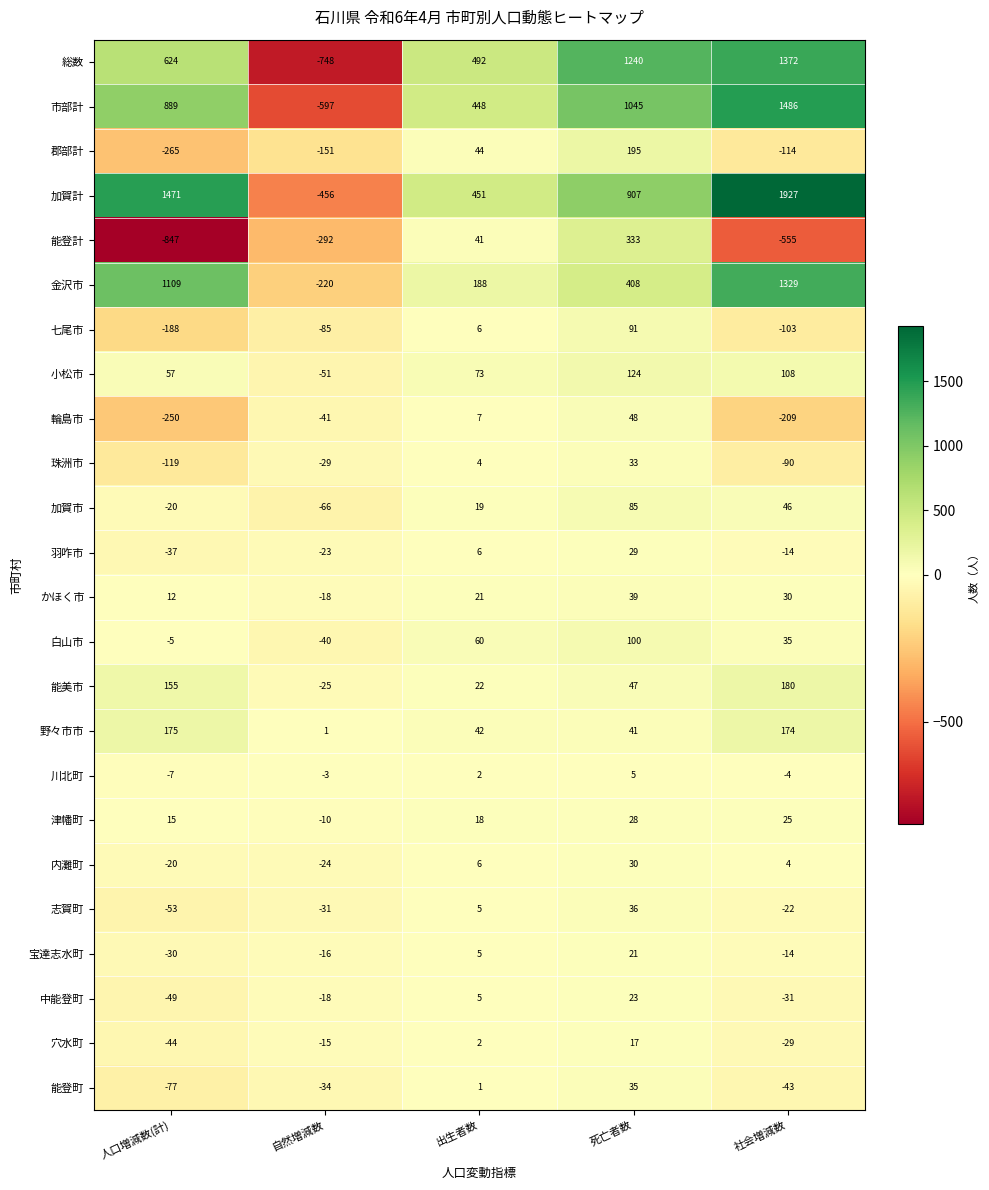

Is it true that 野々市市 equals 231 at 社会増減数?

False